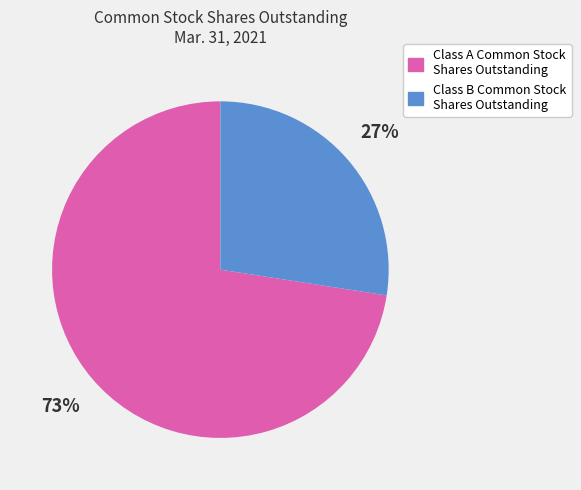

Is the sum of Class A Common Stock Shares Outstanding and Class B Common Stock Shares Outstanding greater than half?

Yes